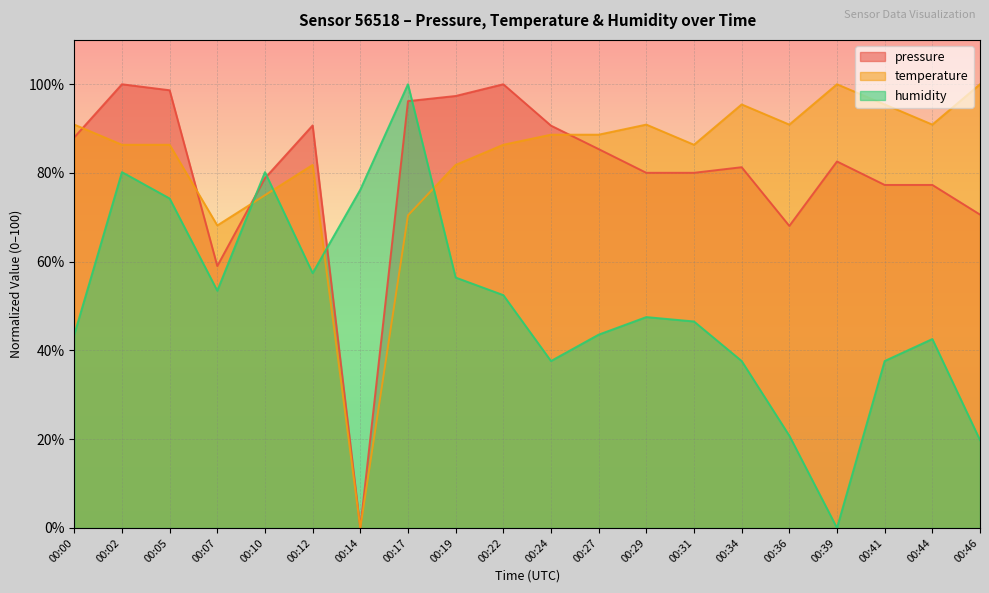

Which label corresponds to the largest value in the chart?

00:02